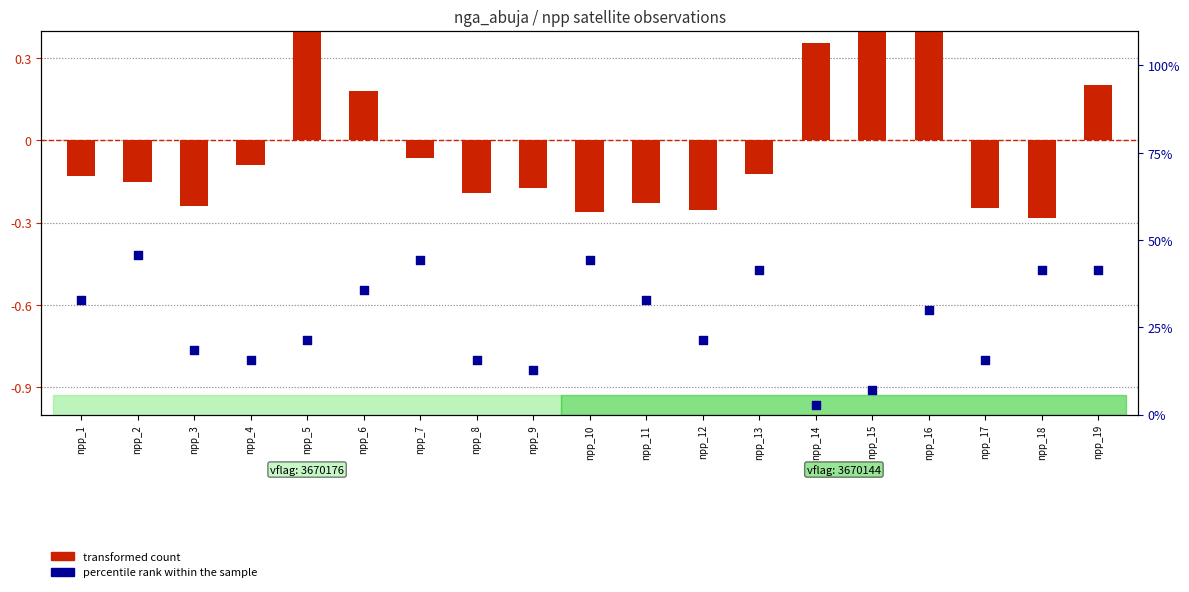

What are all the series names shown in the legend?

transformed count, percentile rank within the sample